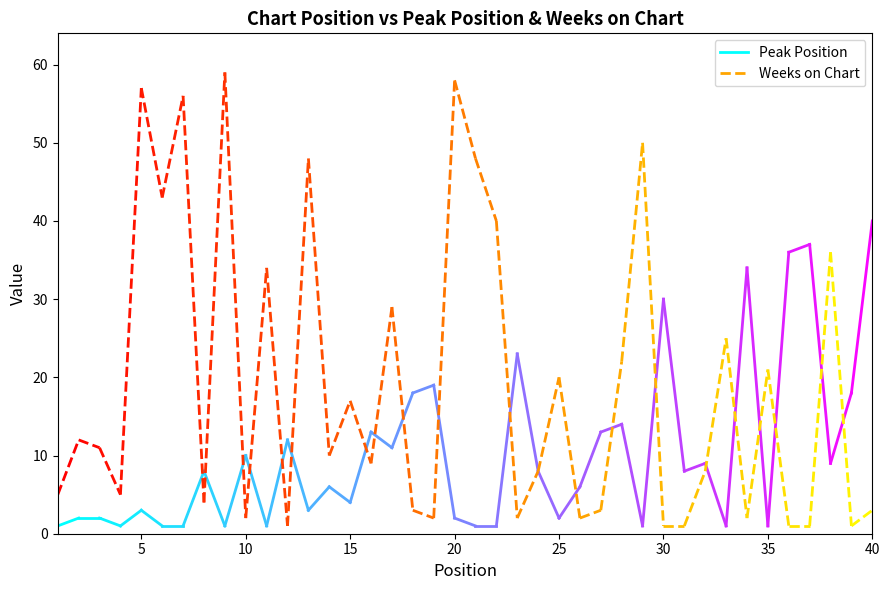

Which series changed the most between 14 and 36?

Peak Position